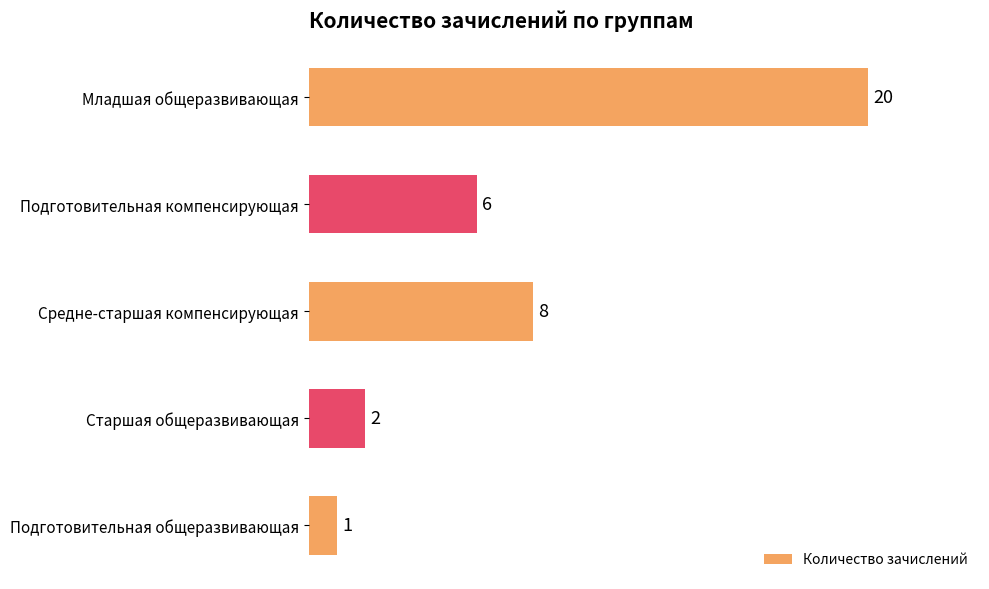

What is the ratio of the value at Подготовительная компенсирующая to the value at Старшая общеразвивающая?

3.0